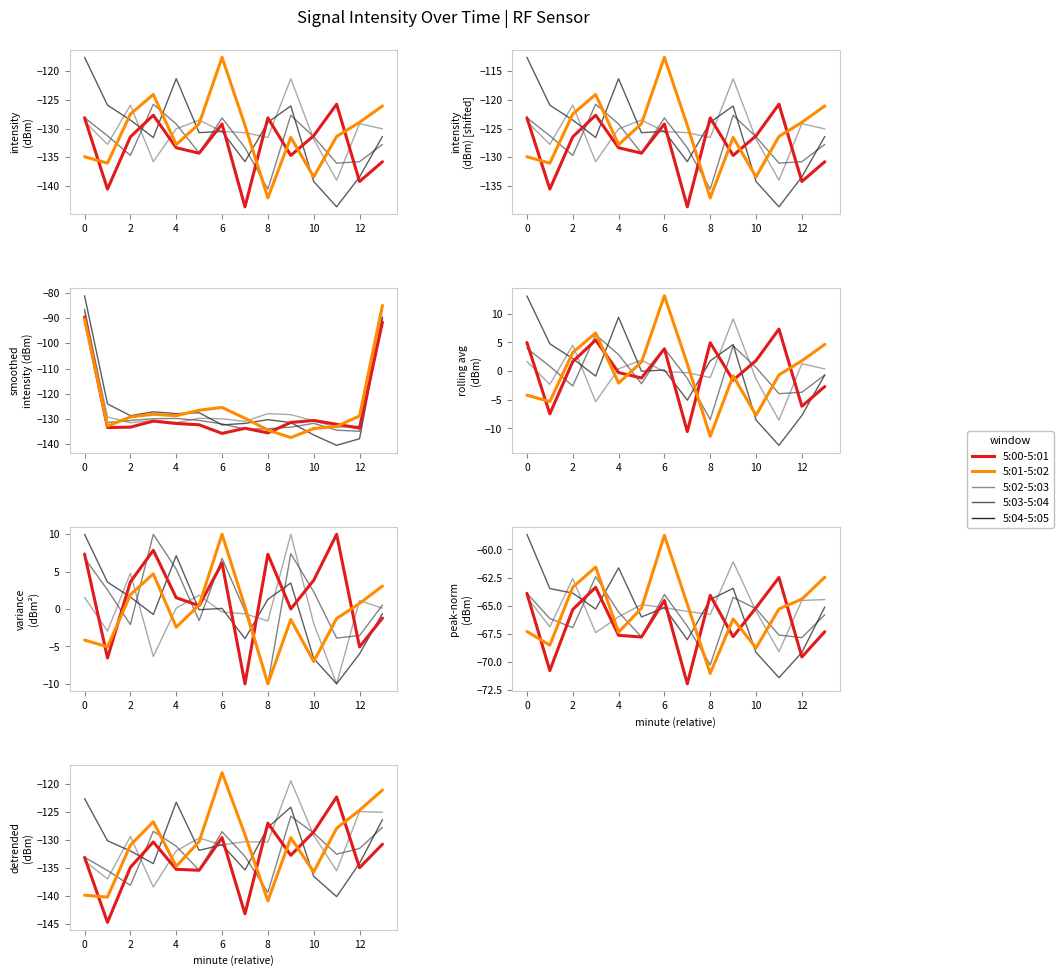

Reading left to right, extract all data points from this chart.

5:00-5:01: -133.1	-144.8	-134.9	-130.4	-135.3	-135.4	-129.6	-143.2	-127.0	-132.8	-128.6	-122.3	-135.0	-130.8
5:01-5:02: -139.9	-140.3	-130.9	-126.8	-134.7	-130.3	-118.0	-129.1	-140.9	-129.6	-135.7	-127.9	-124.7	-121.1
5:02-5:03: -133.8	-137.0	-129.4	-138.5	-132.0	-129.7	-130.9	-130.3	-130.4	-119.4	-129.2	-135.5	-124.9	-125.1
5:03-5:04: -133.1	-135.5	-138.1	-128.5	-131.1	-135.4	-128.5	-133.0	-139.4	-125.8	-128.8	-132.6	-131.5	-127.8
5:04-5:05: -122.6	-130.2	-132.0	-134.3	-123.3	-131.9	-130.9	-135.4	-127.8	-124.1	-136.5	-140.2	-134.2	-126.4